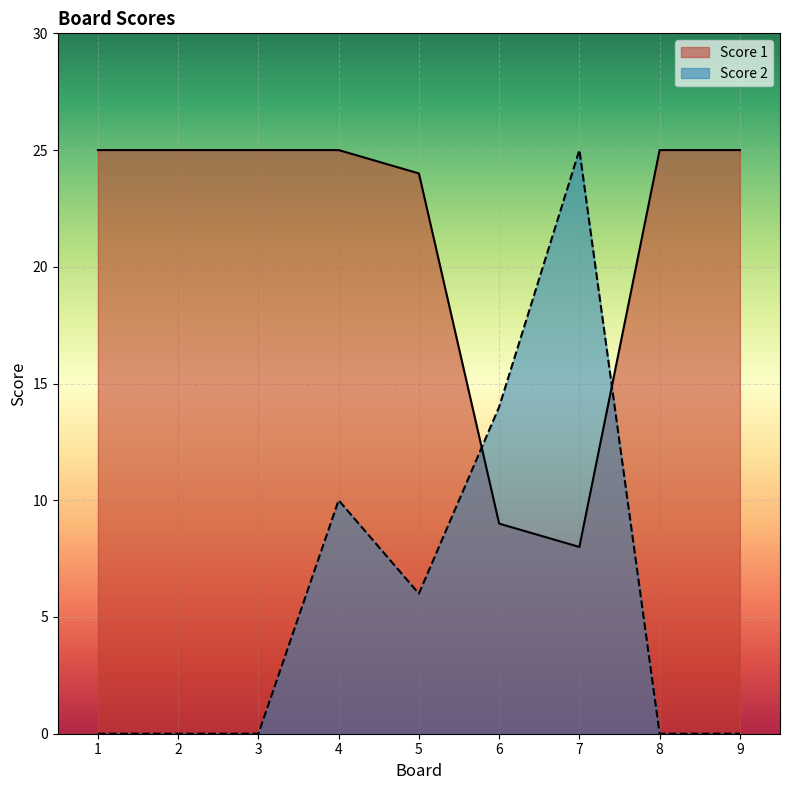

At 9, list the series in order from smallest to largest.

Score 2, Score 1